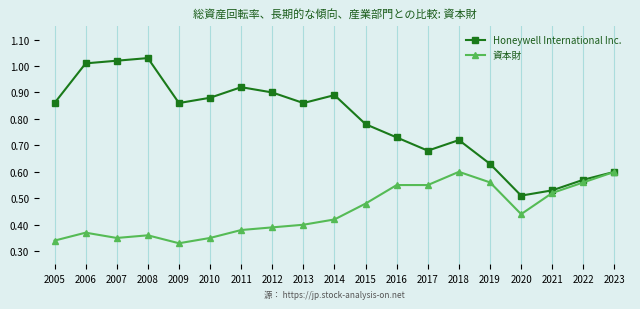

Is the value of 資本財 at 2008 greater than the value of Honeywell International Inc. at 2019?

No